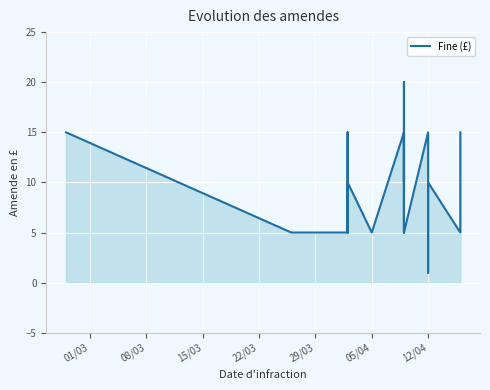

Is it true that the value at 14 is 23?

False